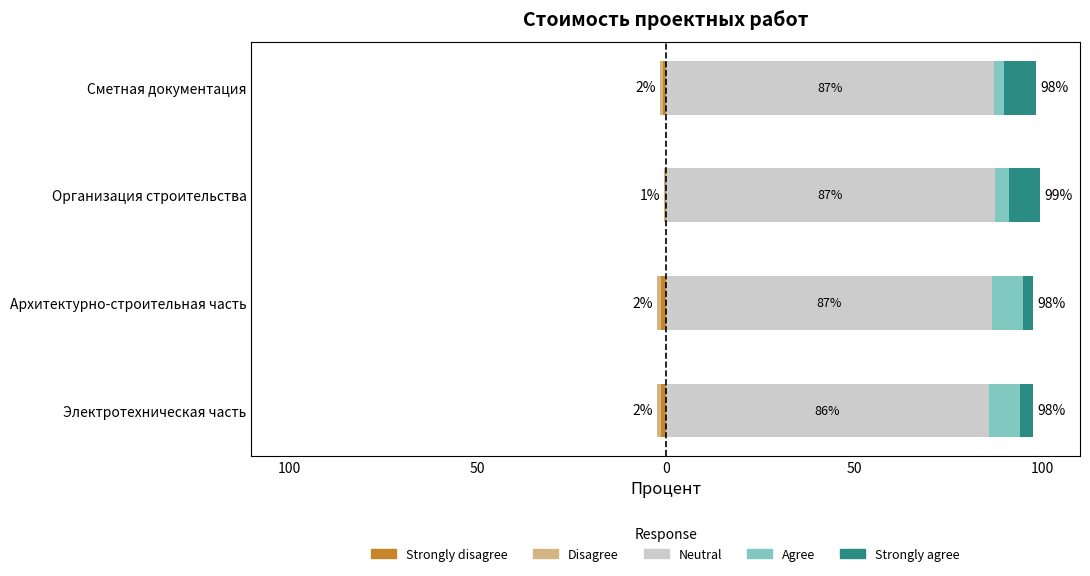

Are the bars horizontal?

Yes